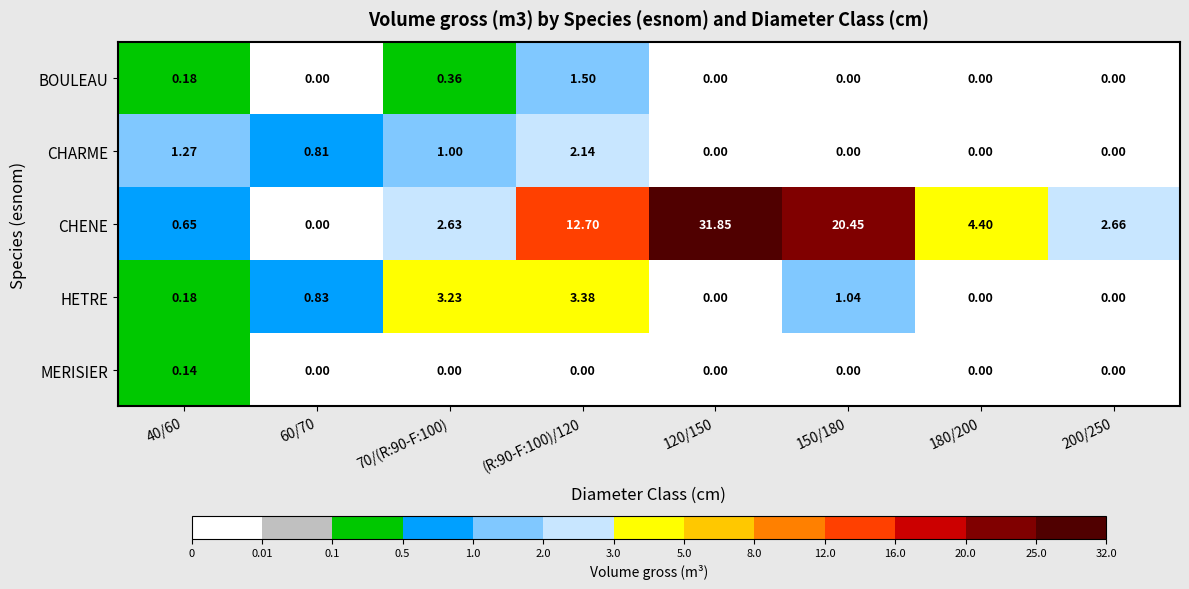

Is the value of CHARME at 70/(R:90-F:100) greater than the value of MERISIER at 70/(R:90-F:100)?

Yes